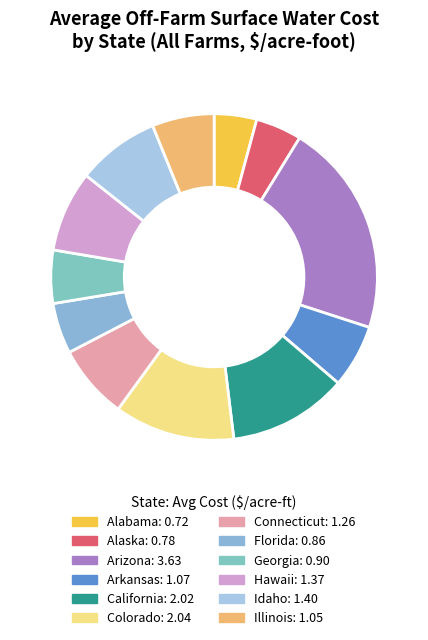

How many segments does this pie chart have?

12